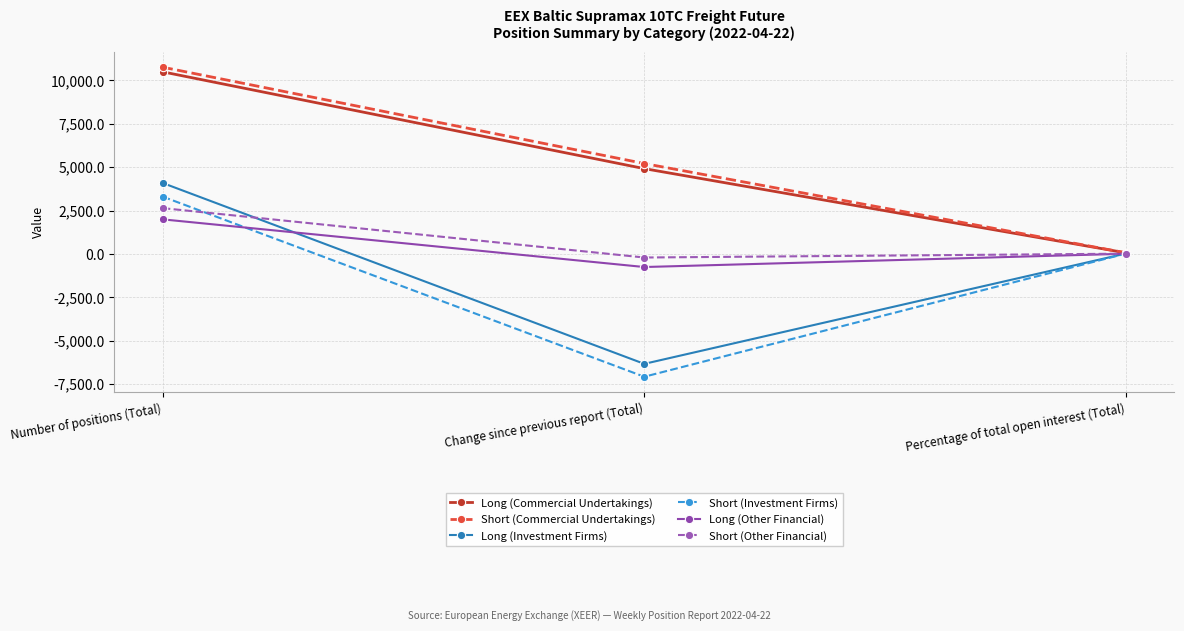

How many values in the Long (Other Financial) series are below 11?

1